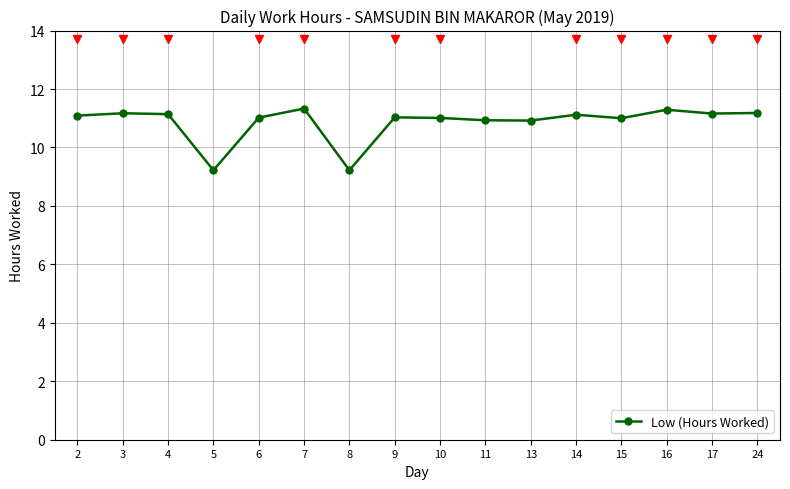

What is the sum of all values?

173.8